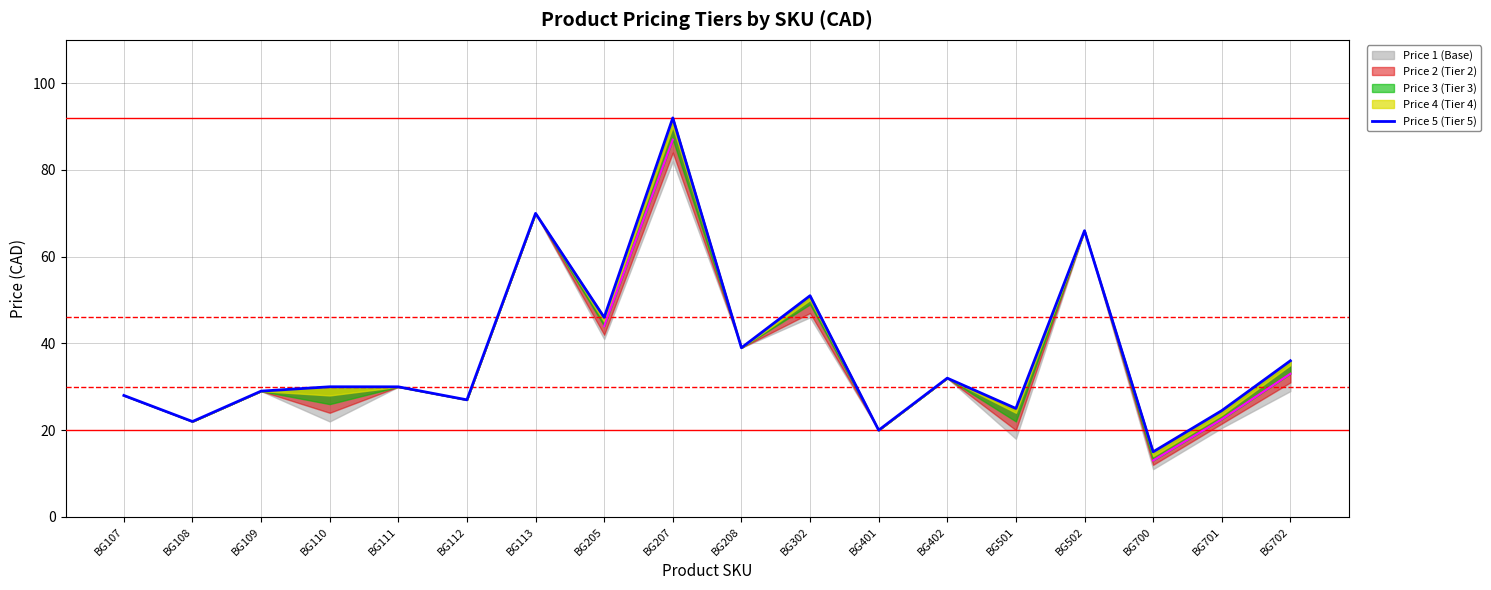

At which category does the data reach its first local peak?

BG110